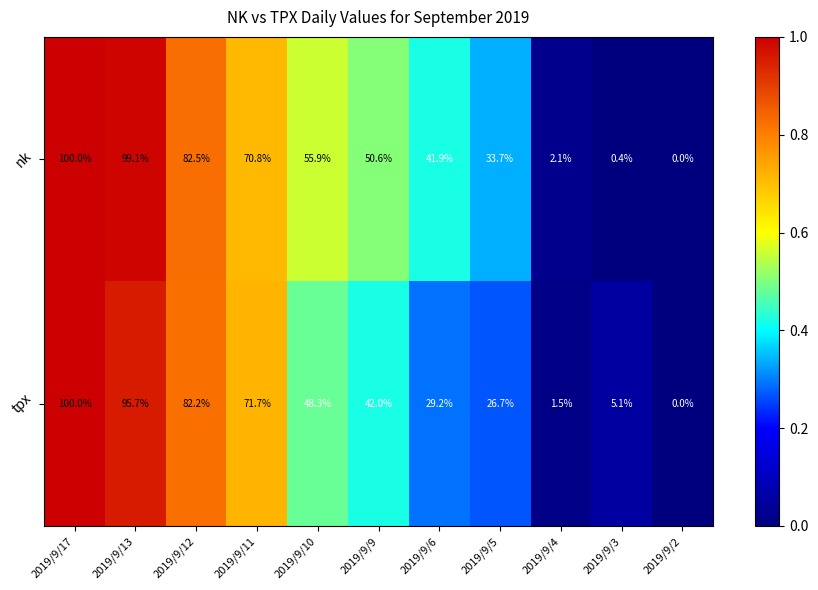

Which label corresponds to the largest value in the chart?

2019/9/17